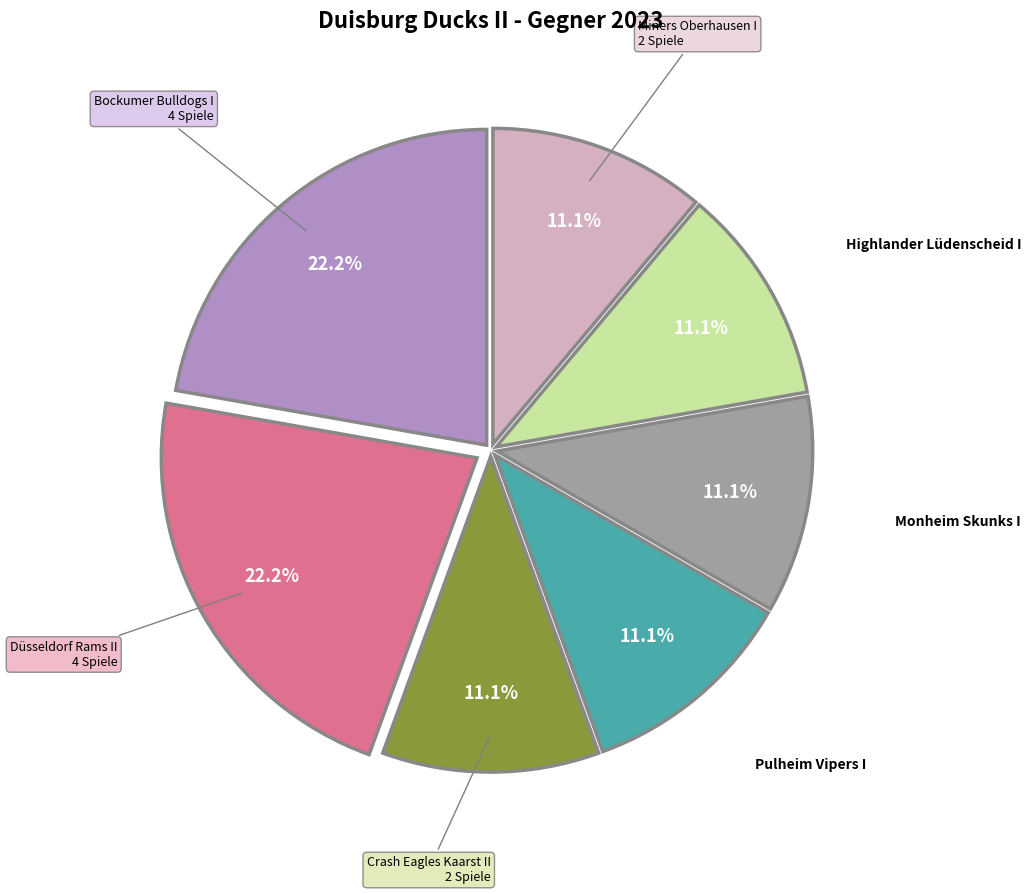

Is there a majority slice in this chart?

No